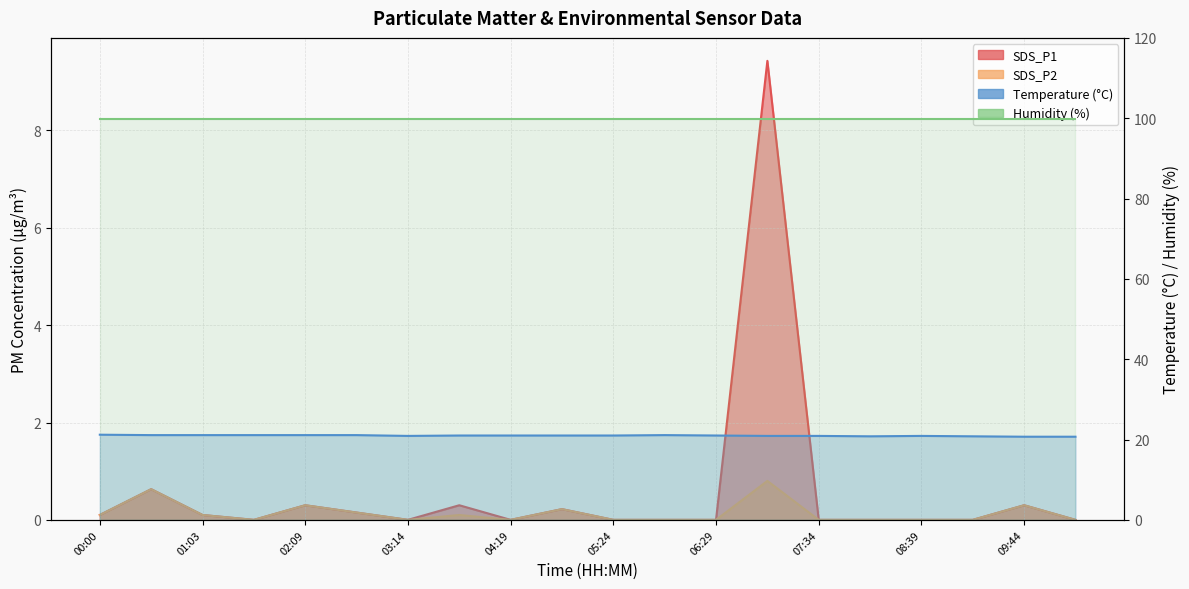

Which series has the largest range (max minus min)?

SDS_P1